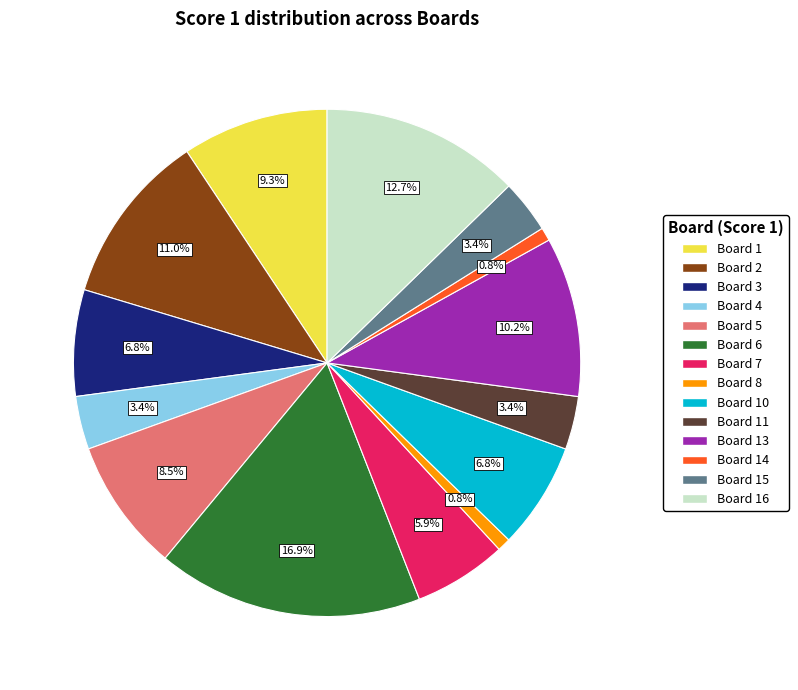

What percentage is NOT represented by Board 15?

96.6%